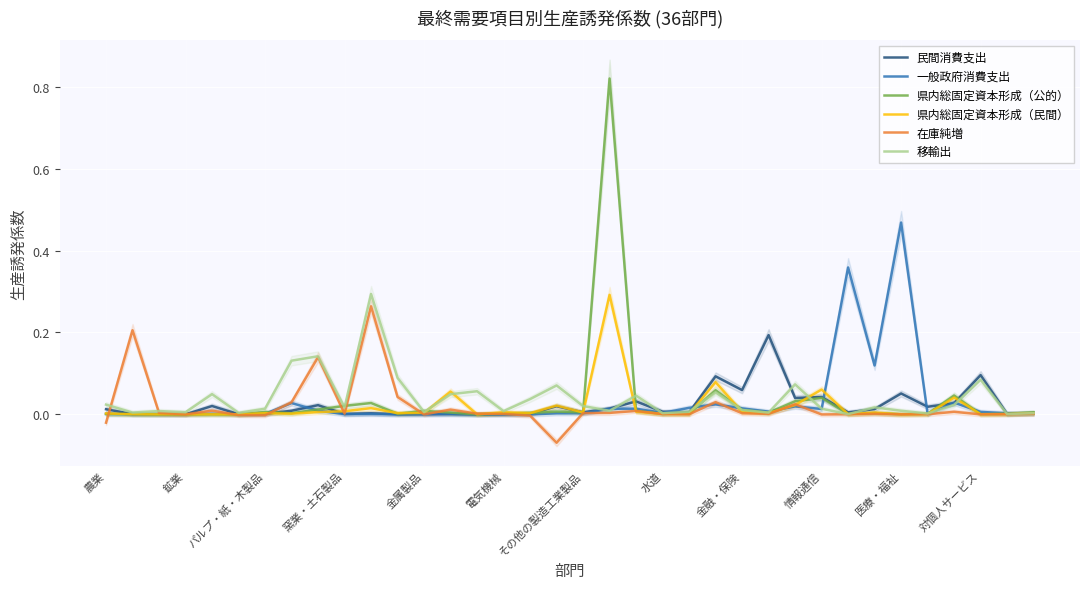

True or false: 移輸出 has a value of 0.0 at 鉱業.

True